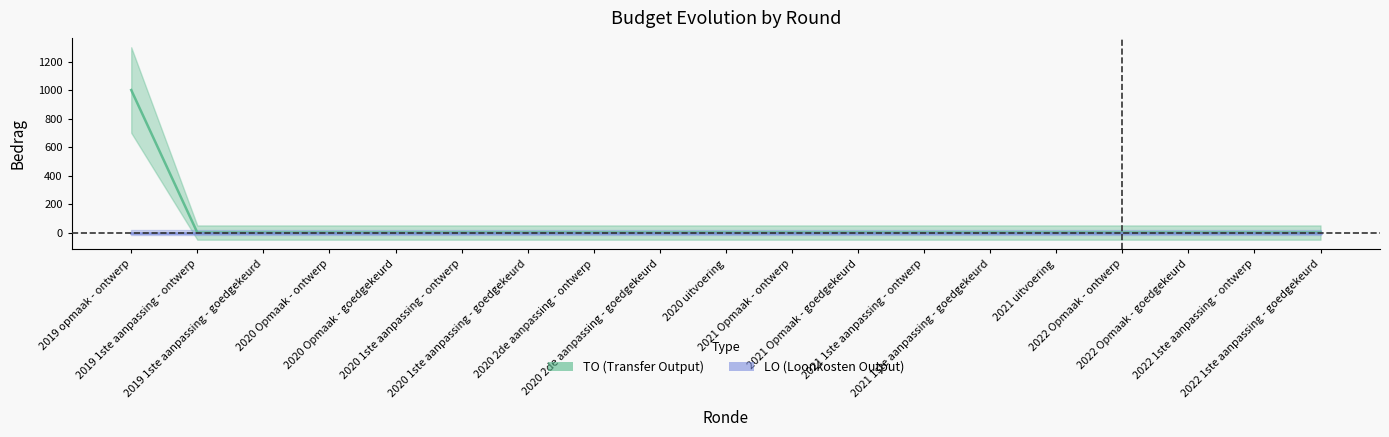

True or false: the data has more than 0 interior local peaks.

False